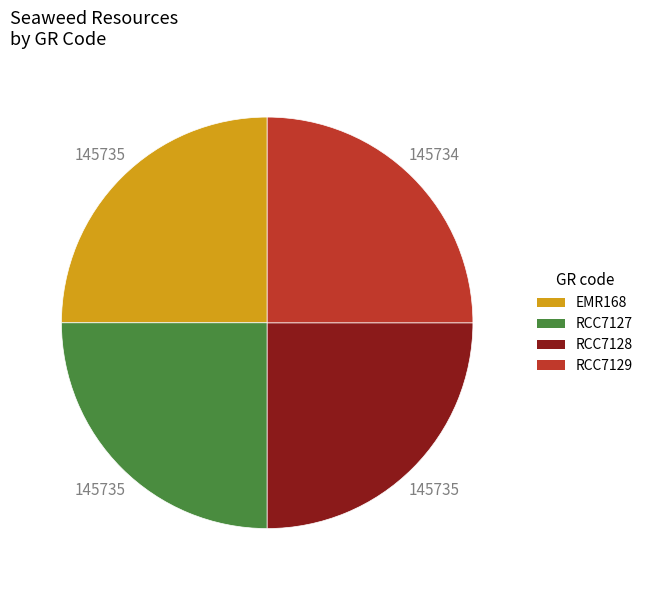

The RCC7127 slice represents 25% of the pie. True or false?

True